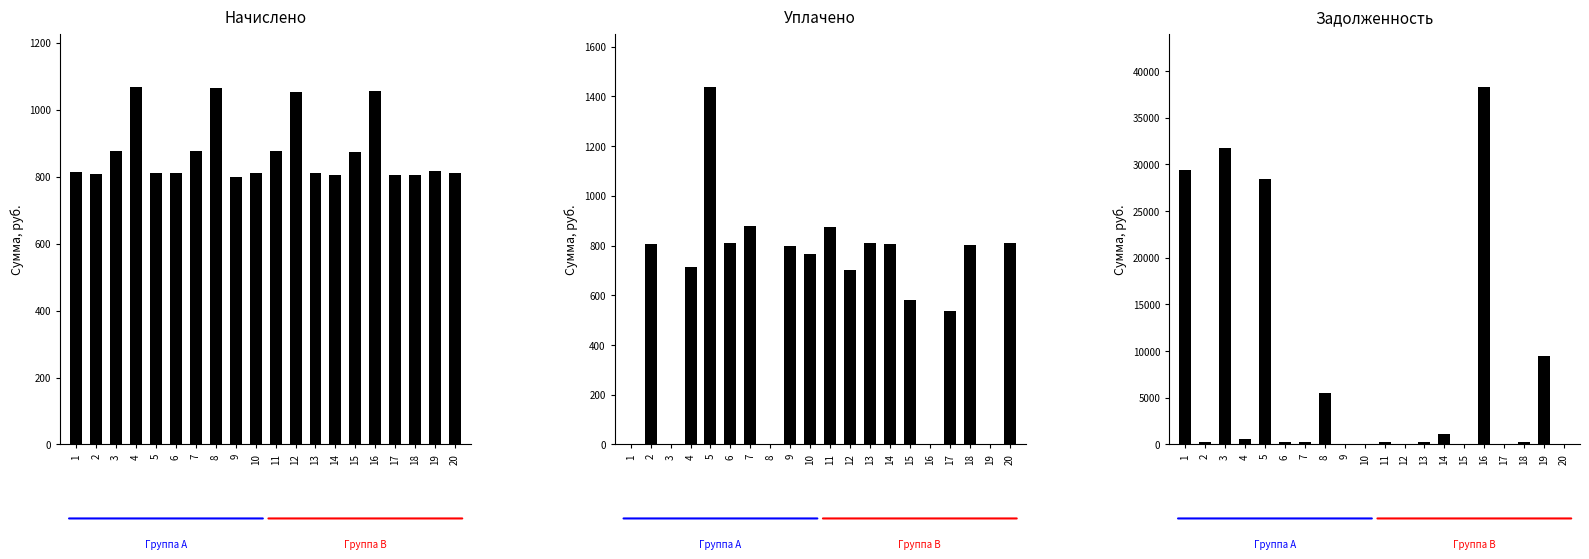

Which category has the highest value in the Задолженность series?

16